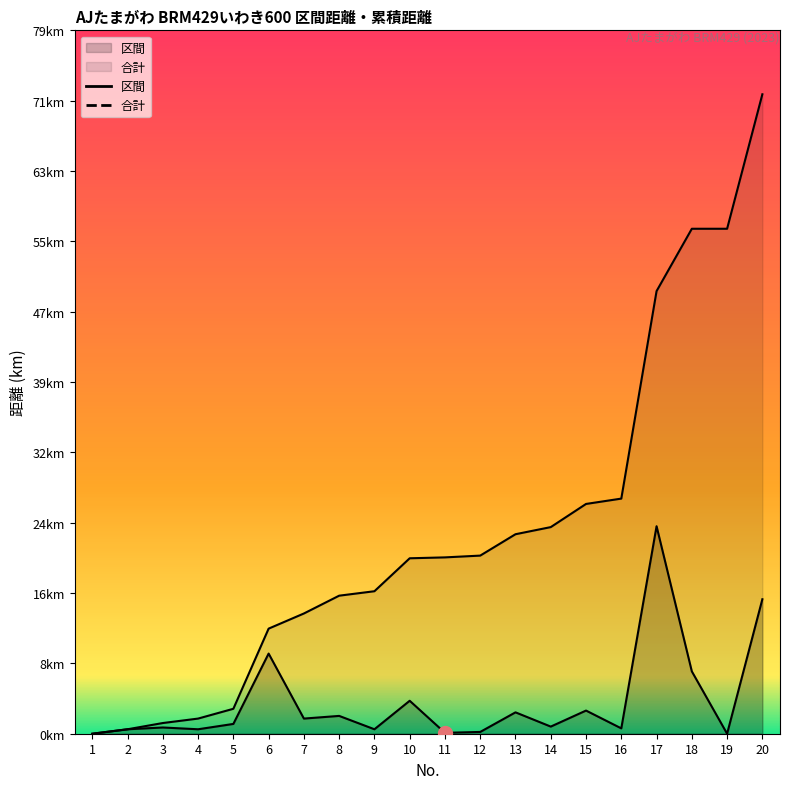

Rank the categories by 区間 value from highest to lowest.

17, 20, 6, 18, 10, 15, 13, 8, 7, 5, 14, 3, 16, 2, 4, 9, 12, 11, 1, 19